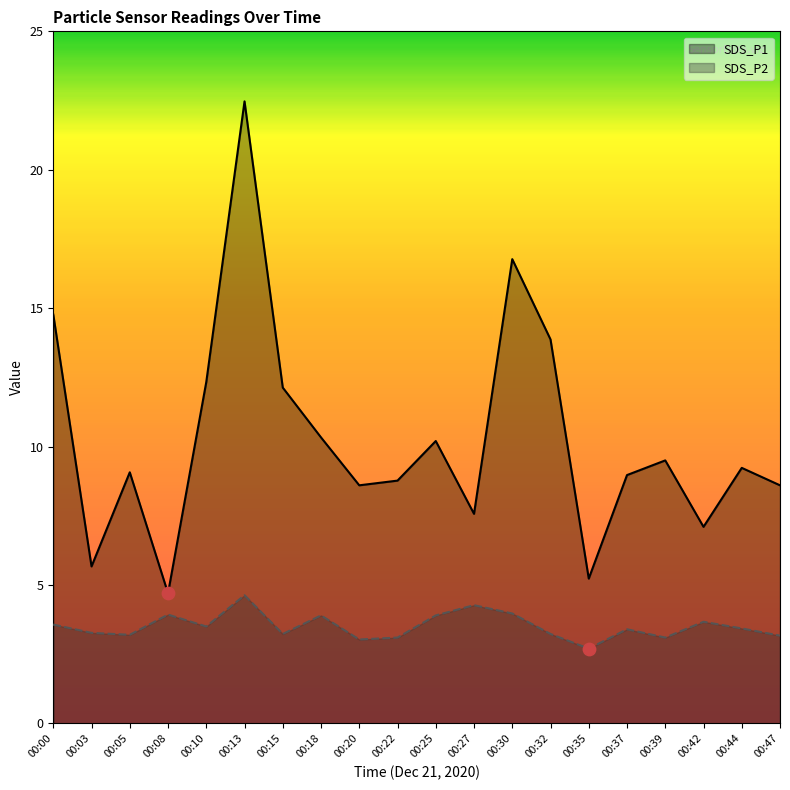

Is the value of SDS_P1 at 00:03 greater than the value of SDS_P2 at 00:35?

Yes